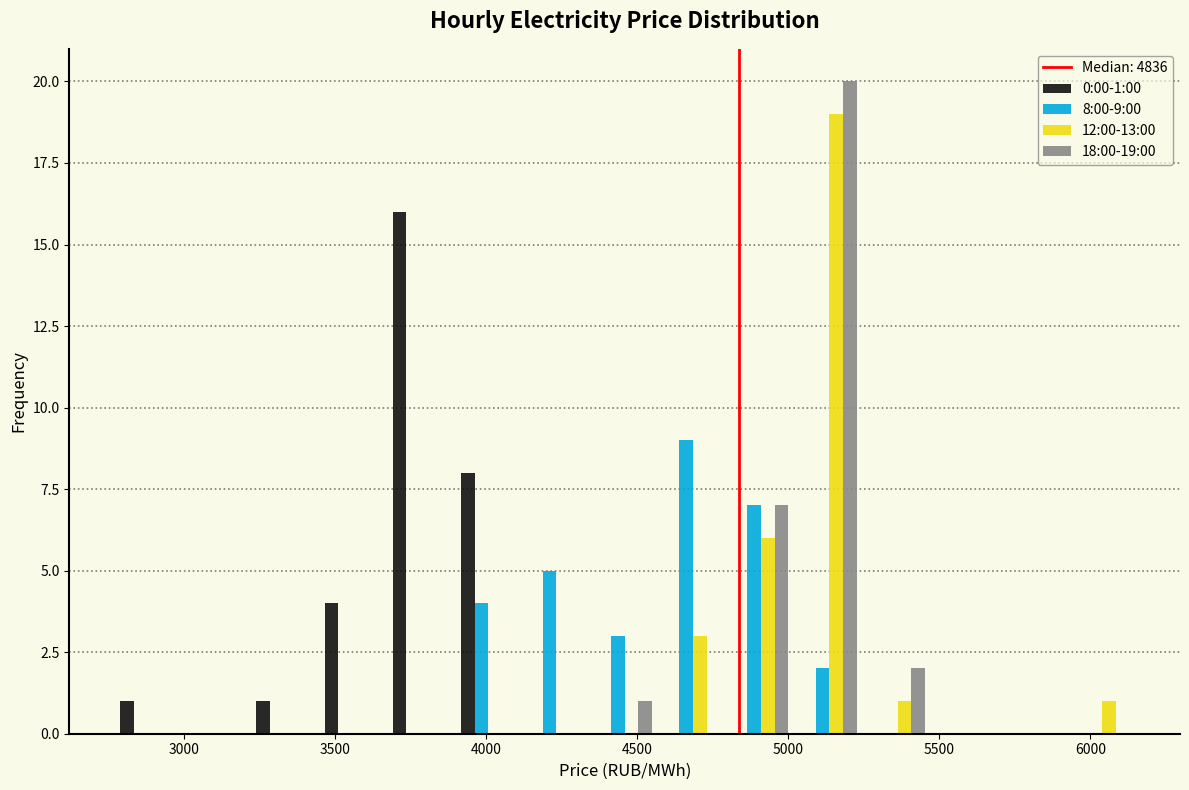

In the 8:00-9:00 series, which range on the x-axis has the tallest bar?

4550 to 4800